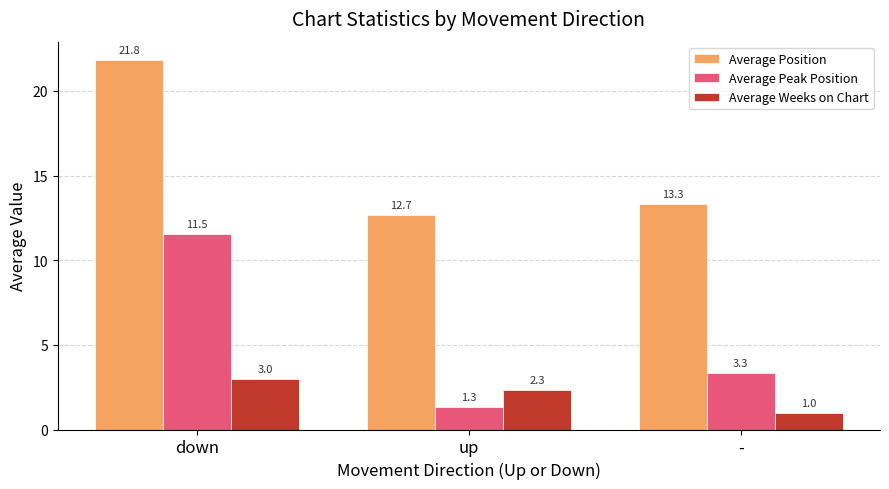

What is the total value across all series at up?

16.3